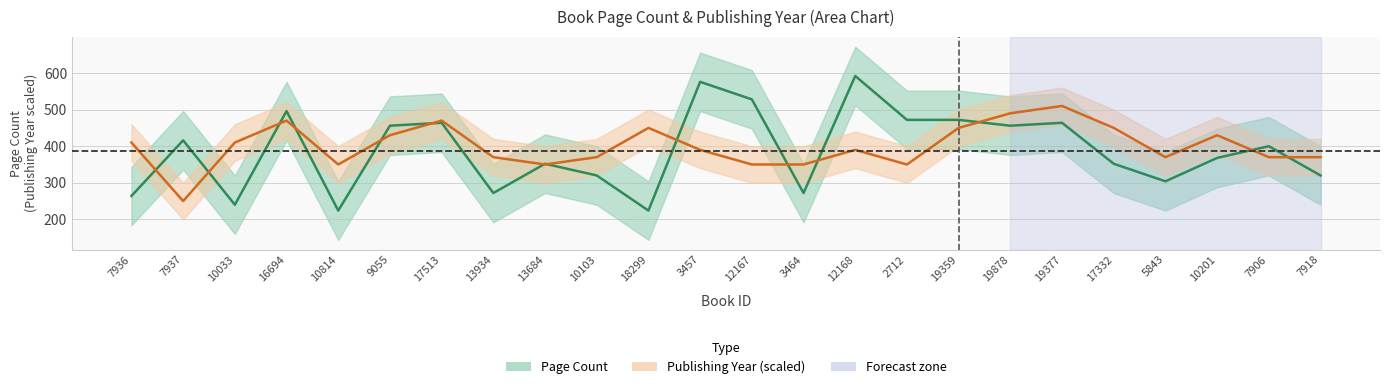

What are all the series names shown in the legend?

Page Count, Publishing Year (scaled)